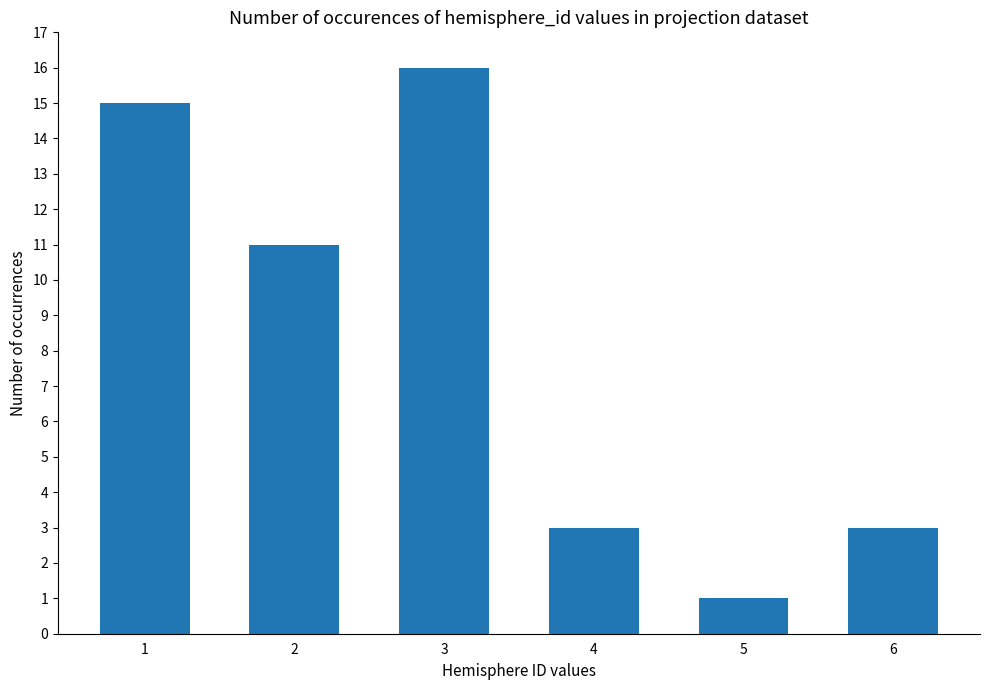

At which label is the value closest to 8?

2